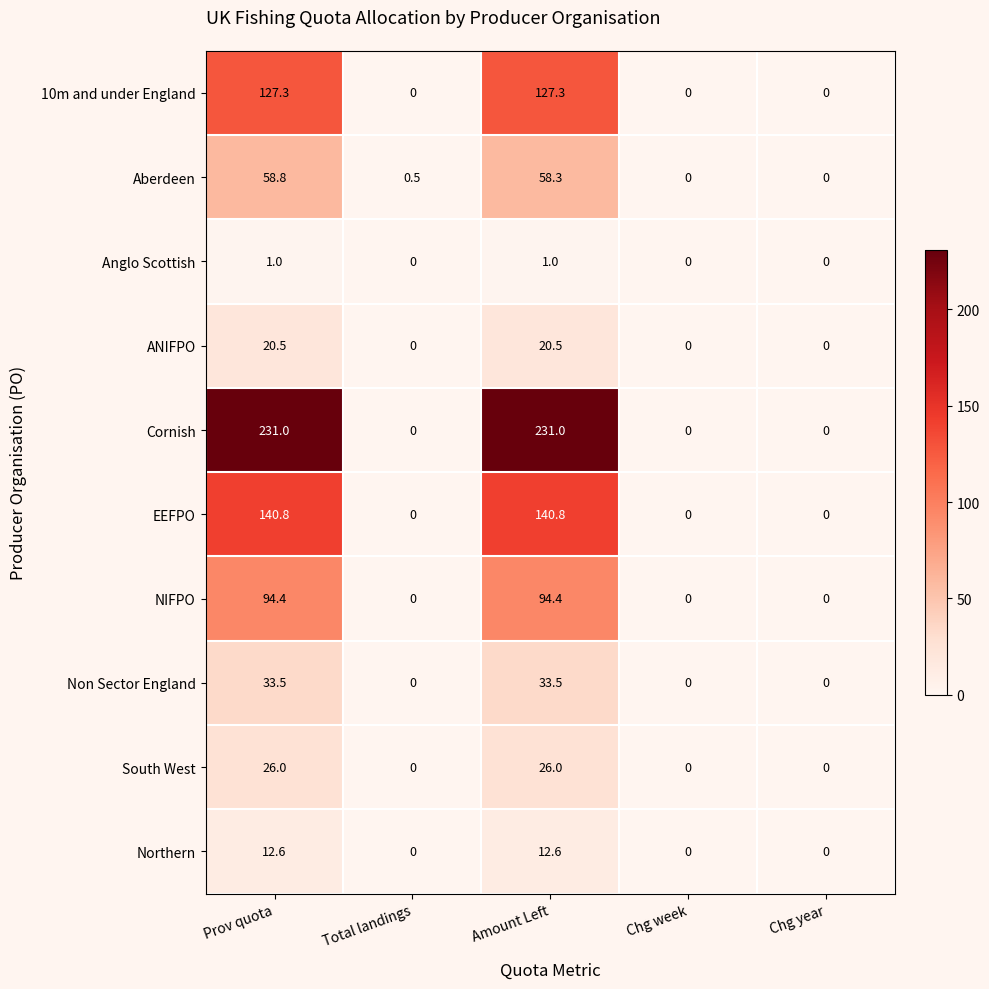

At how many categories does at least one series exceed 71?

2